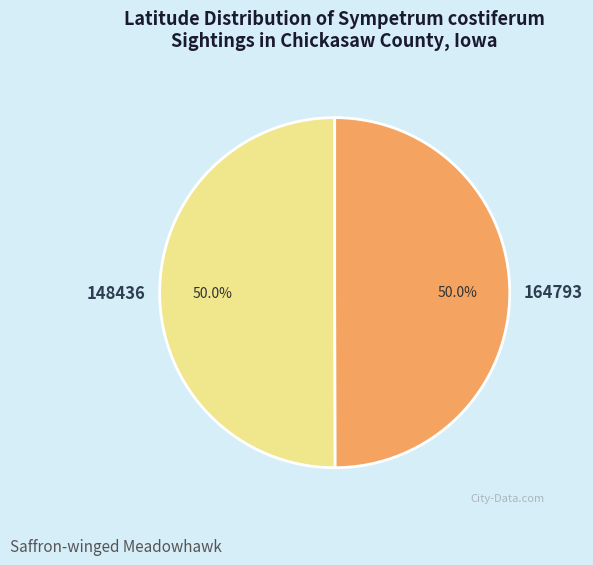

What percentage do 164793 and 148436 together represent?

100.0%